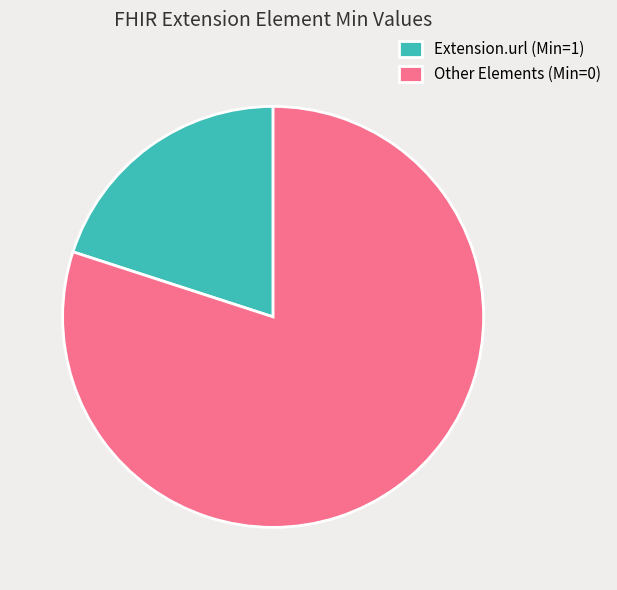

The Other Elements (Min=0) slice represents 94% of the pie. True or false?

False